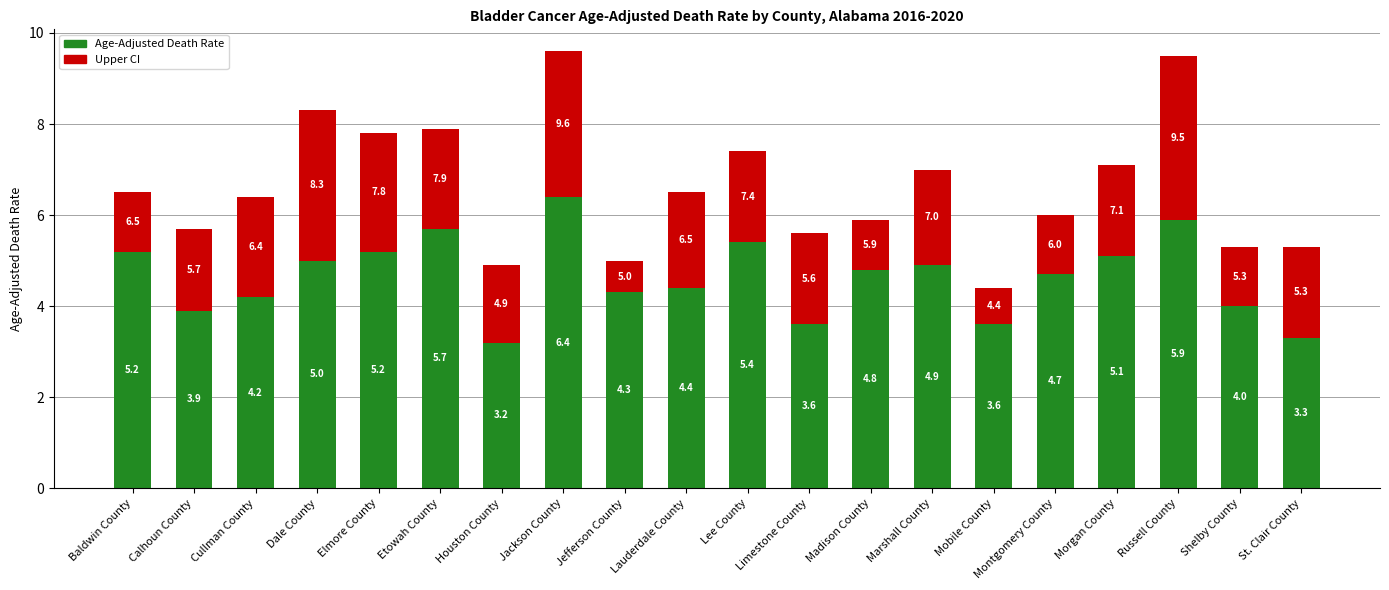

What is the total value across all series at Elmore County?

7.8